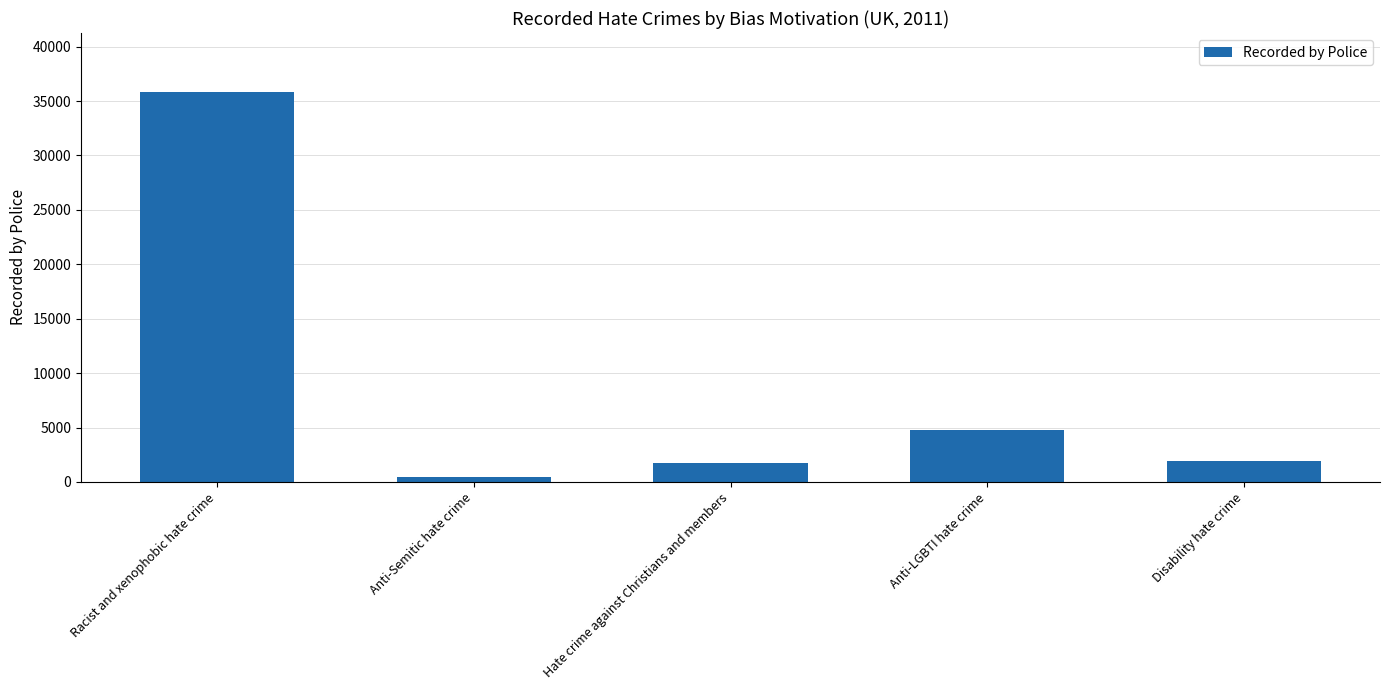

What is the difference between the values at Disability hate crime and Anti-LGBTI hate crime?

2839